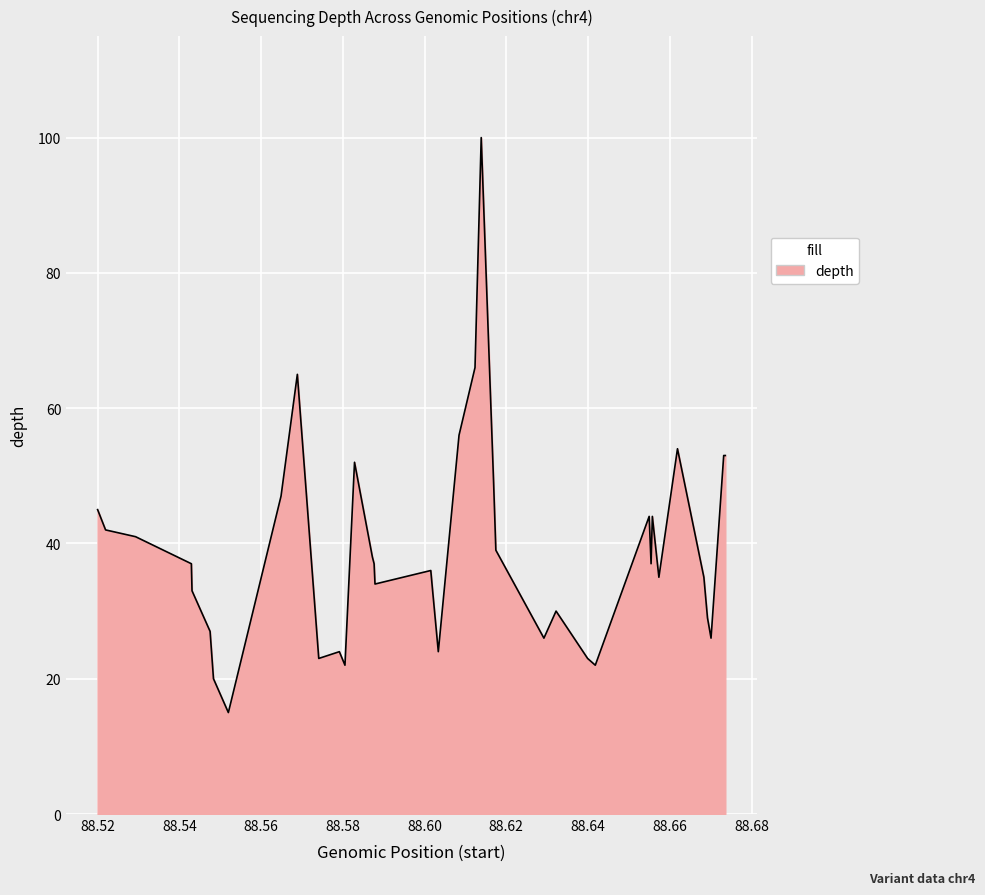

What is the maximum value shown in the chart?

100